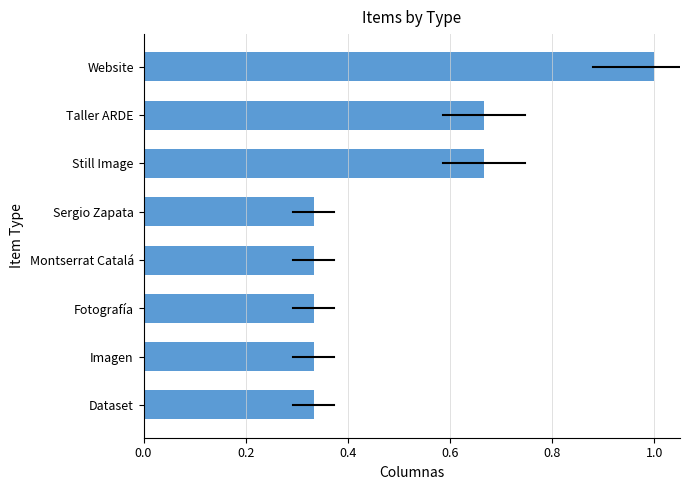

Is it true that the value at Sergio Zapata is 0.5?

False